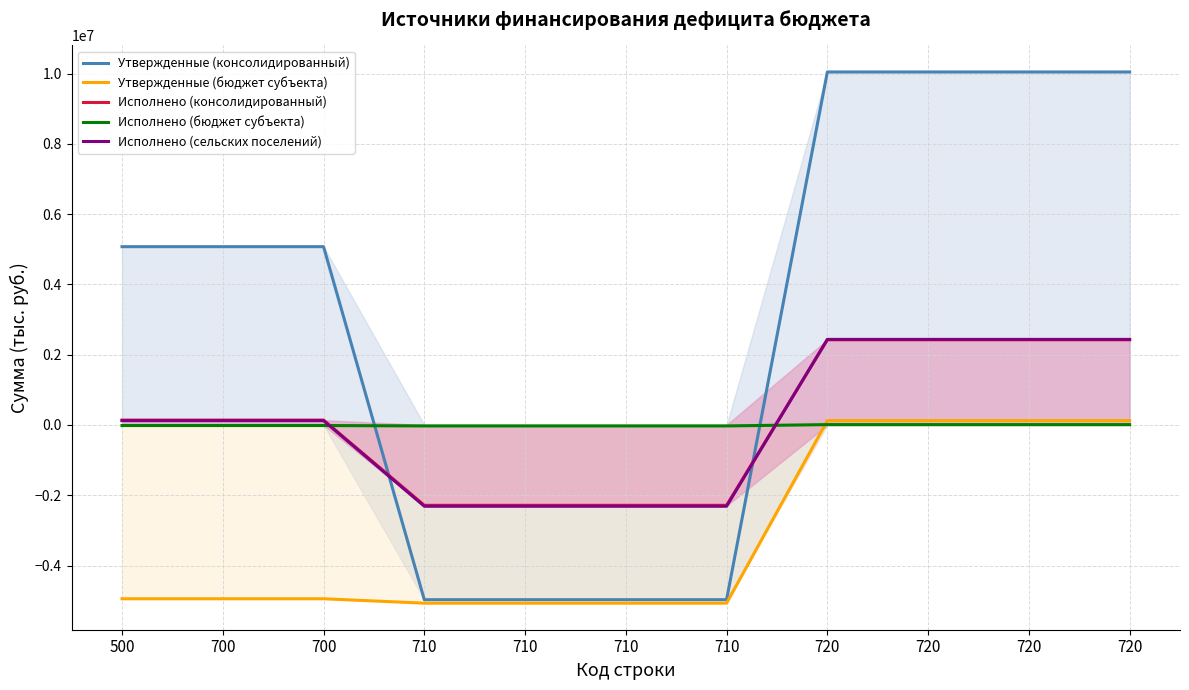

At which label does Утвержденные (консолидированный) reach its minimum?

710